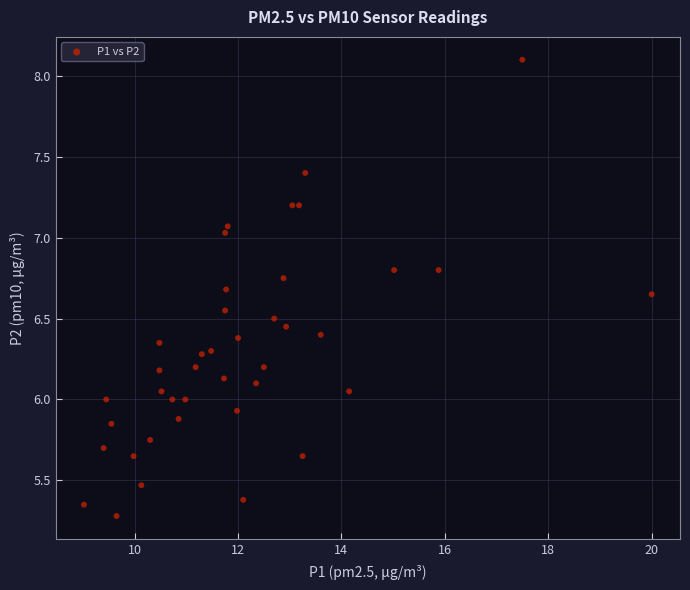

What is the range of X values (max minus min)?

11.0